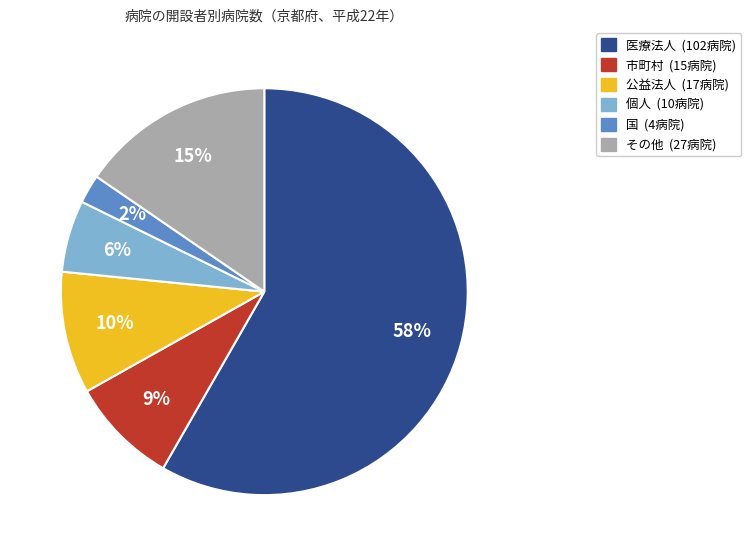

Is there a majority slice in this chart?

Yes